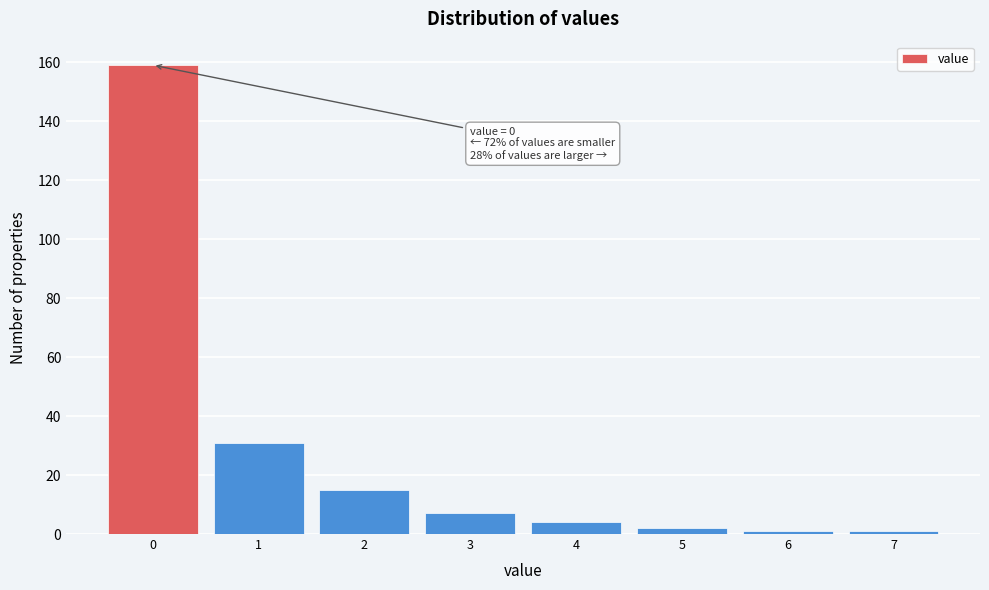

Which range on the x-axis has the tallest bar?

-0.5 to 0.5